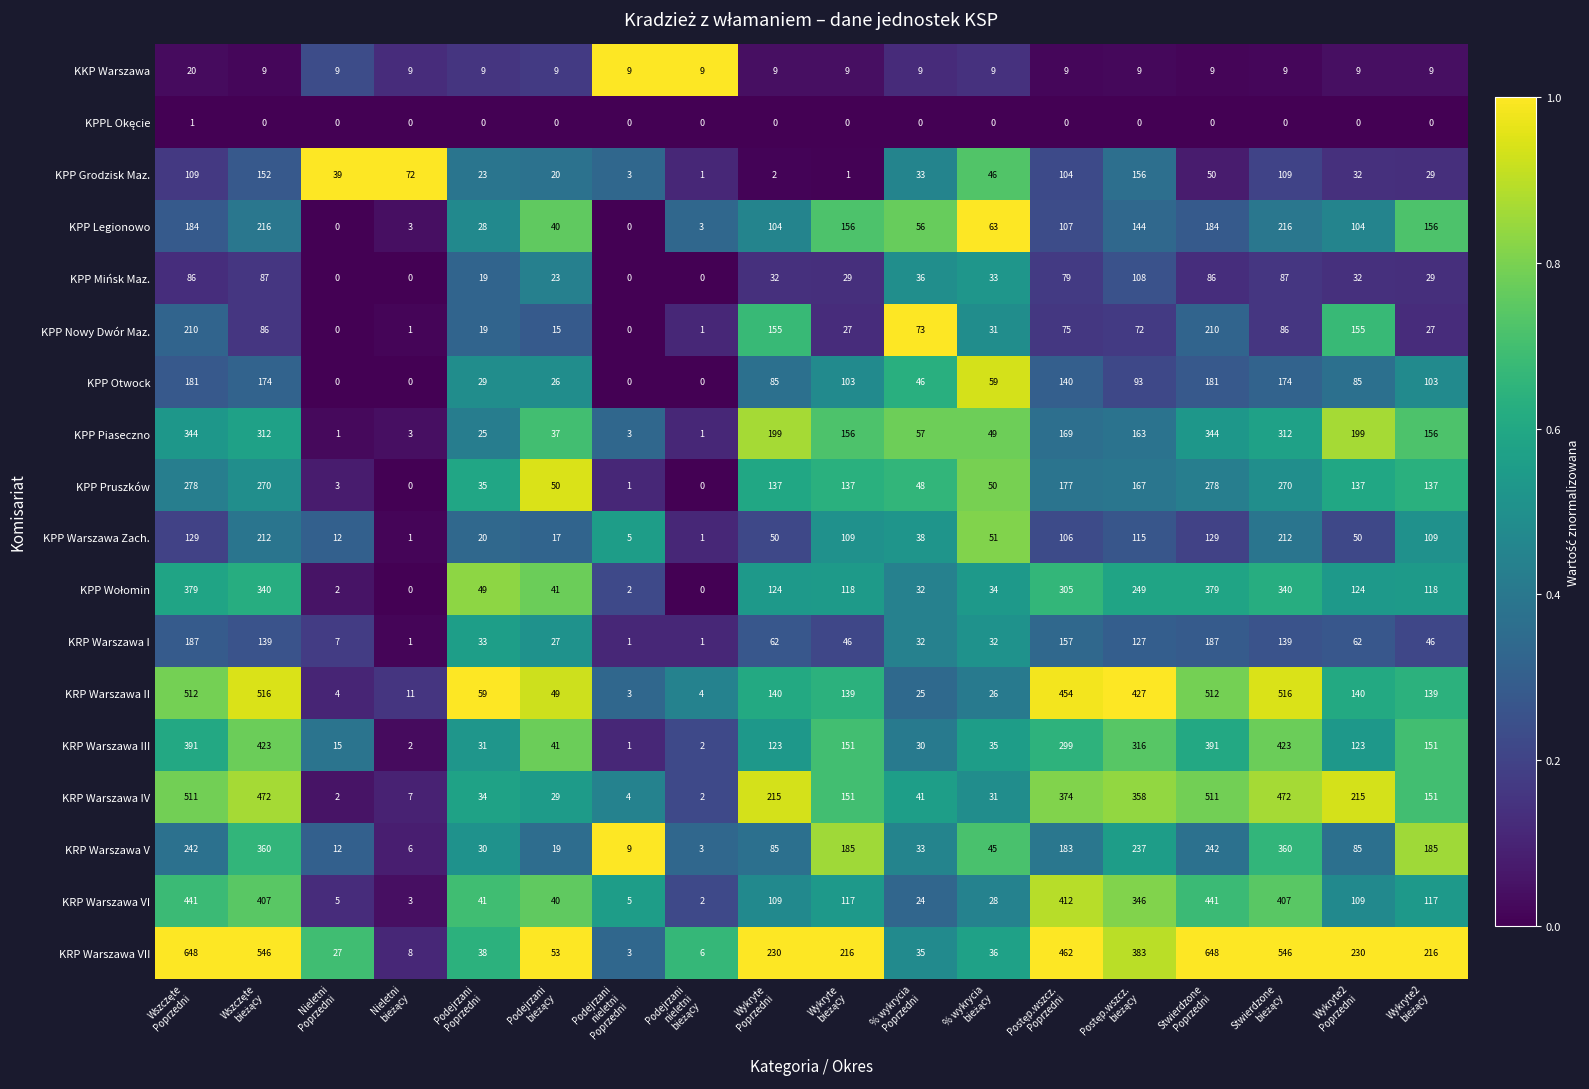

Which series has the widest spread of values?

KRP Warszawa VII